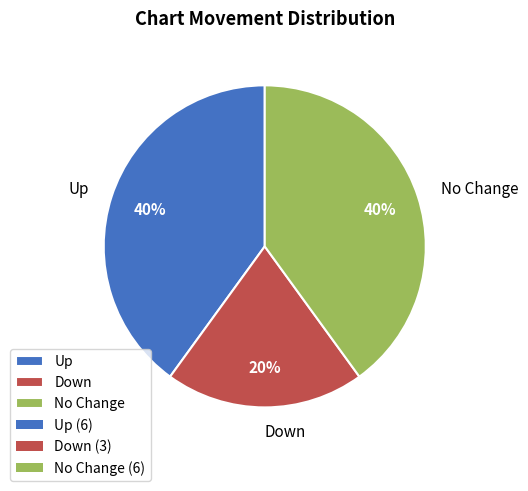

Approximately how many times larger is the value at No Change compared to Down?

2.0